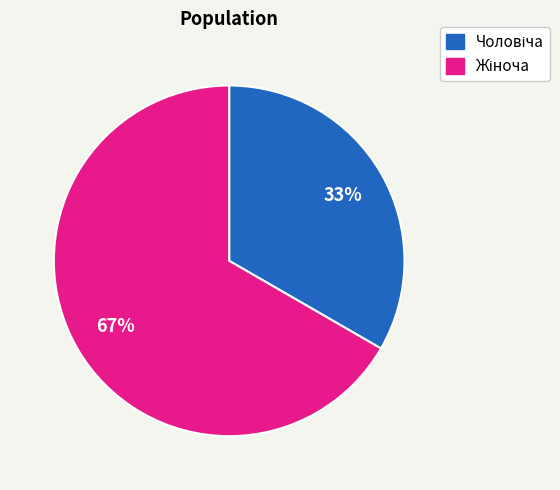

Does any single category account for the majority?

Yes